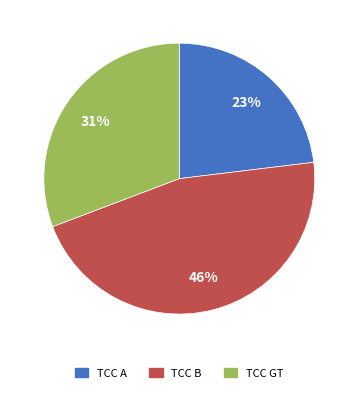

How many slices are in this pie chart?

3